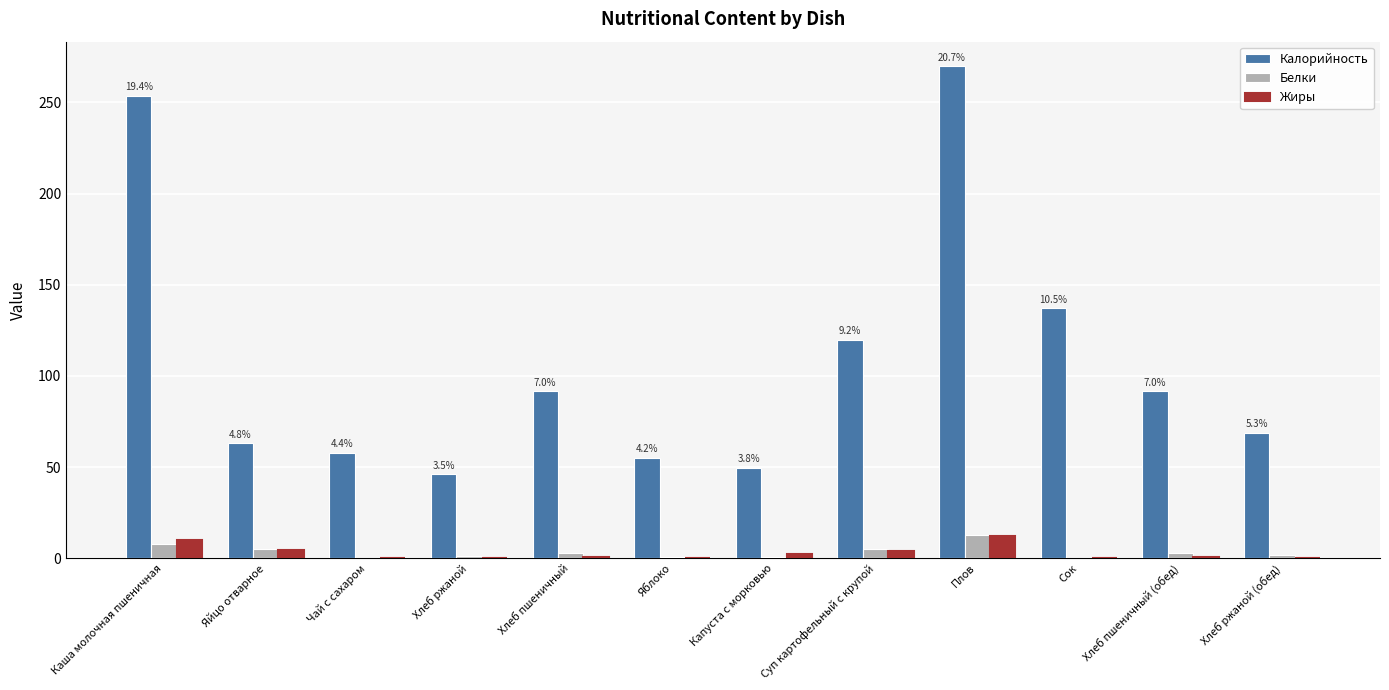

What is the sum of all Белки values?

41.1